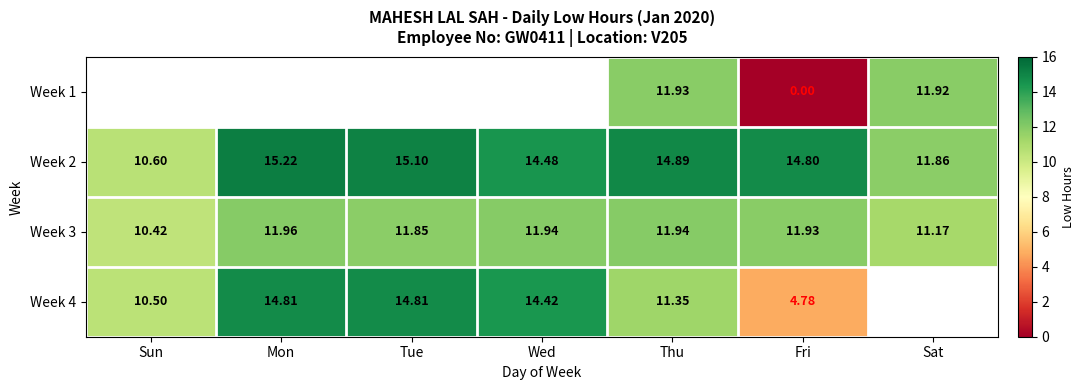

The value of Week 3 at Sun is 10.4. True or false?

True